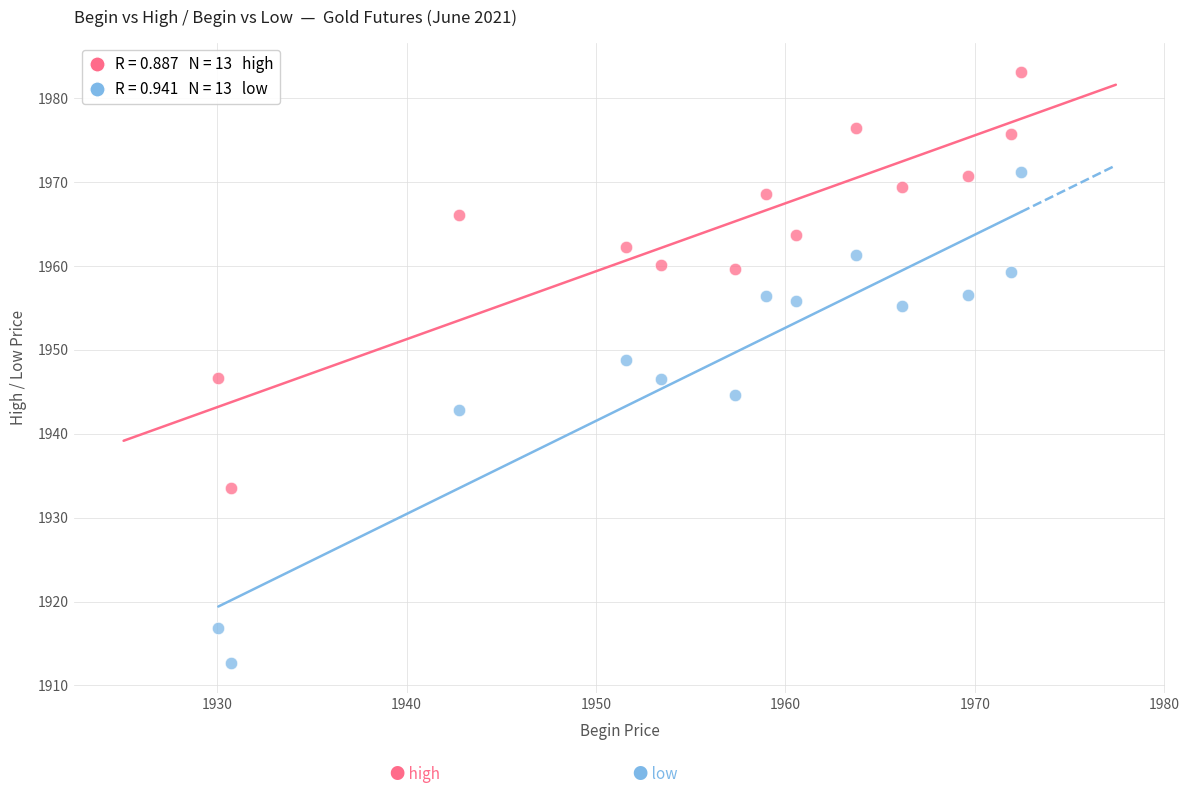

Across all data points, what is the range of X values (max minus min)?

42.4